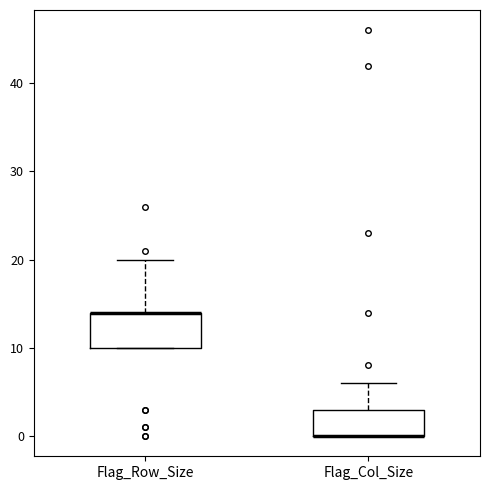

Reading left to right, transcribe this box plot: for each box, give where its median line is, the range the box spans, and where its two whiskers end, as read against the y-axis. The values are not printed on the chart, so give them approximately, as read against the axis.

Flag_Row_Size: median 14 (drawn on the box's upper edge), box 10 to 14, whiskers 10 to 20
Flag_Col_Size: median 0 (drawn on the box's lower edge), box 0 to 3, whiskers 0 to 6